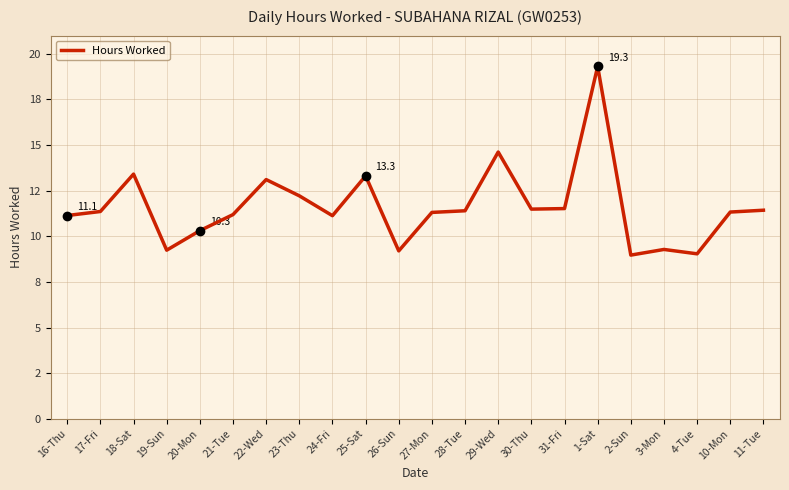

Where is the first local maximum?

18-Sat